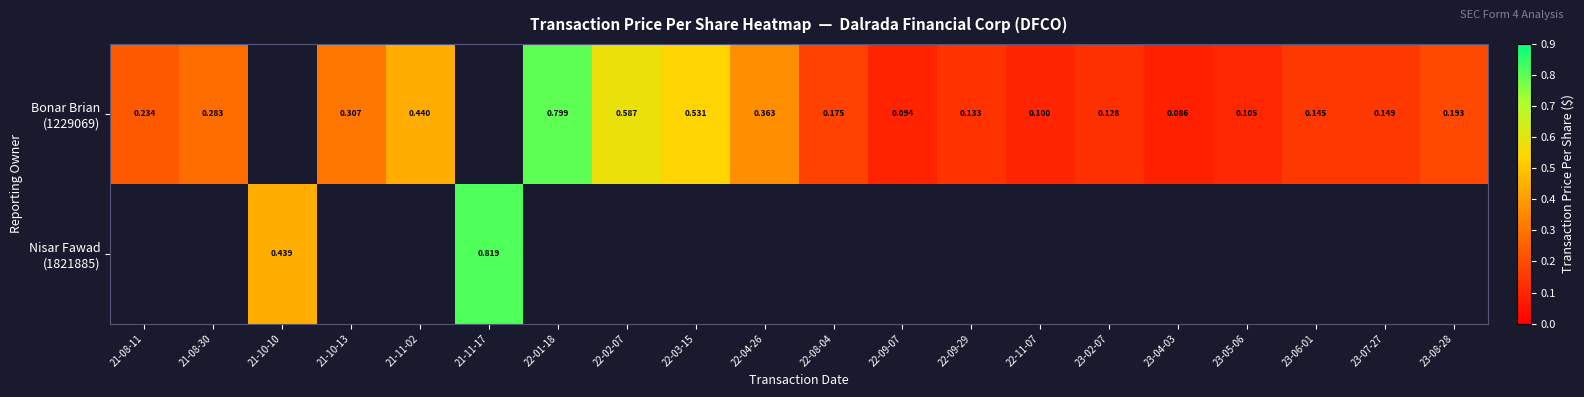

Which category has the highest value across all series?

21-11-17